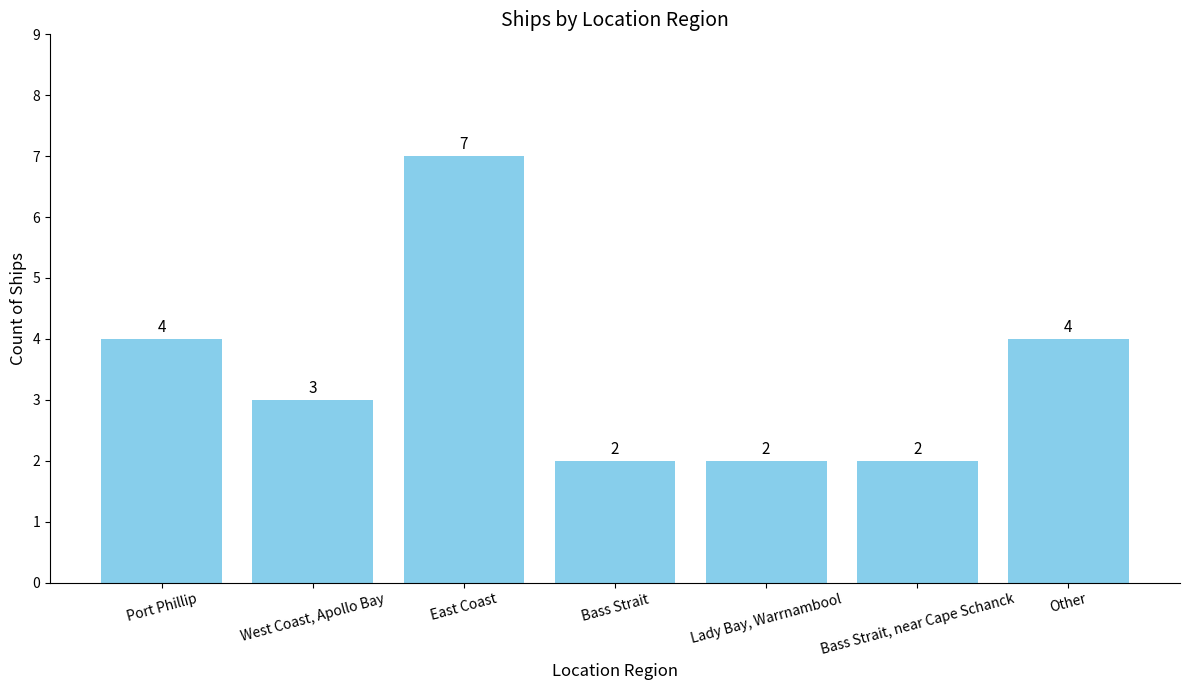

Count the number of categories in the chart.

7